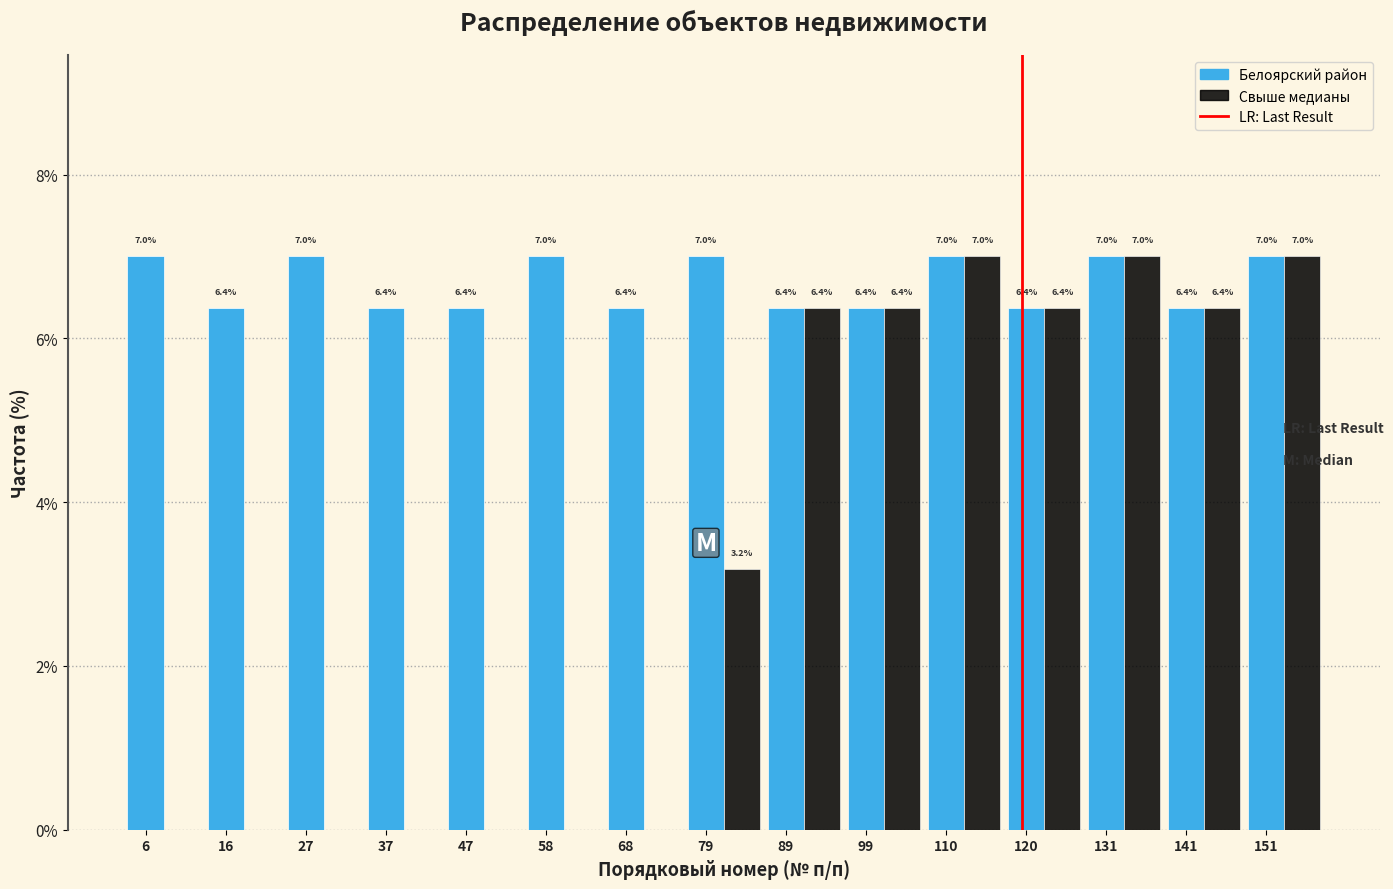

Which series has the largest total across all categories?

Белоярский район